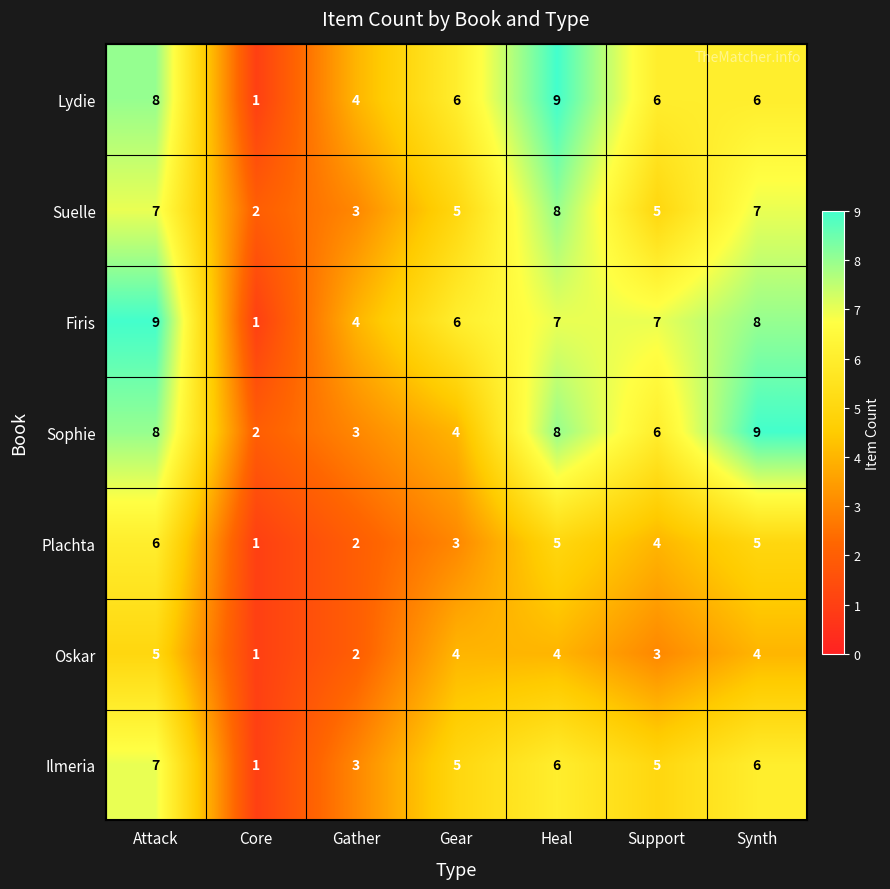

Is it true that Ilmeria equals 1 at Core?

True